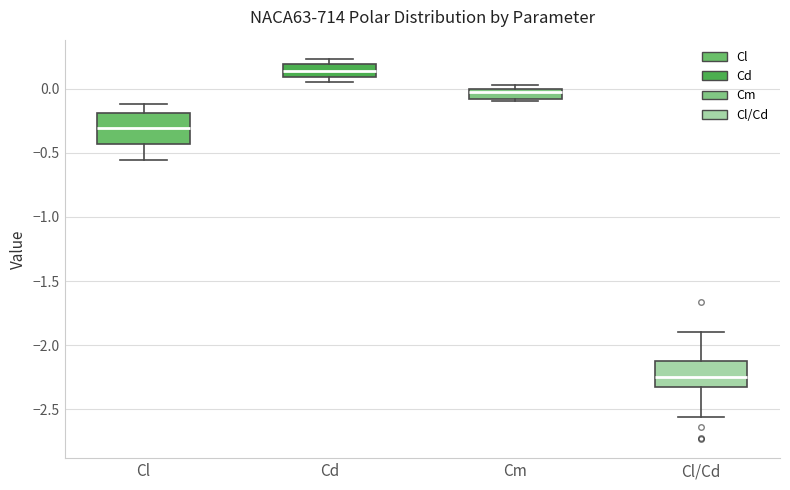

Which box has the lowest median line?

Cl/Cd